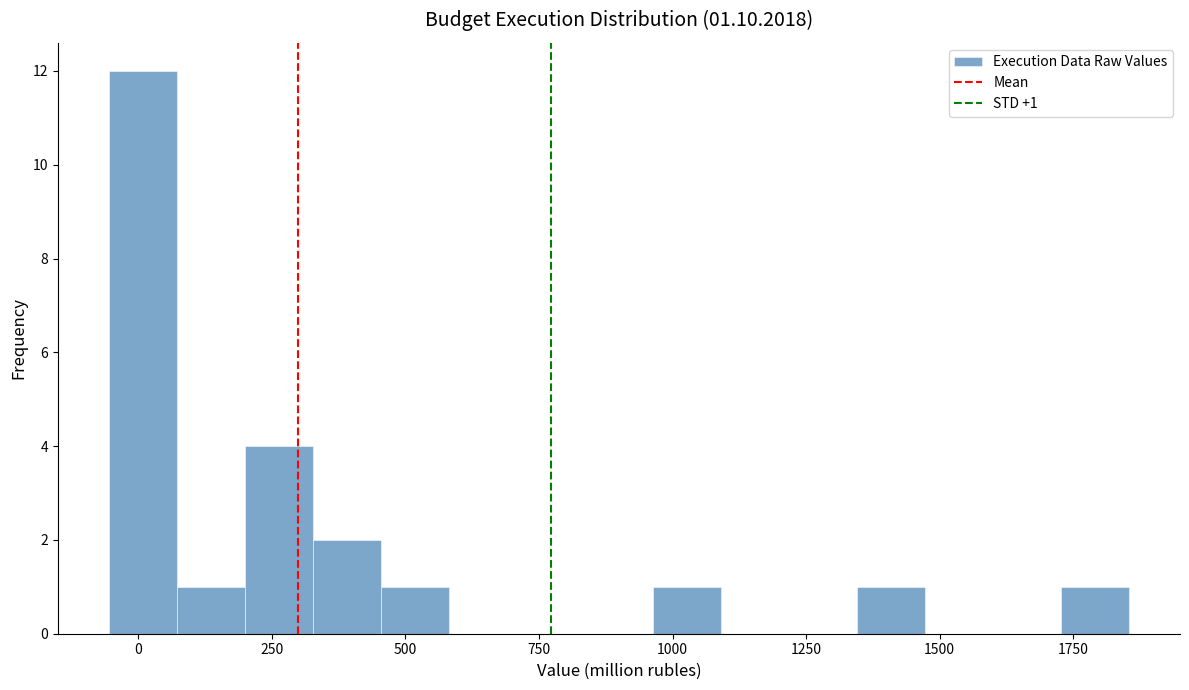

Read against the x-axis, roughly where is the centre of the tallest bar?

0